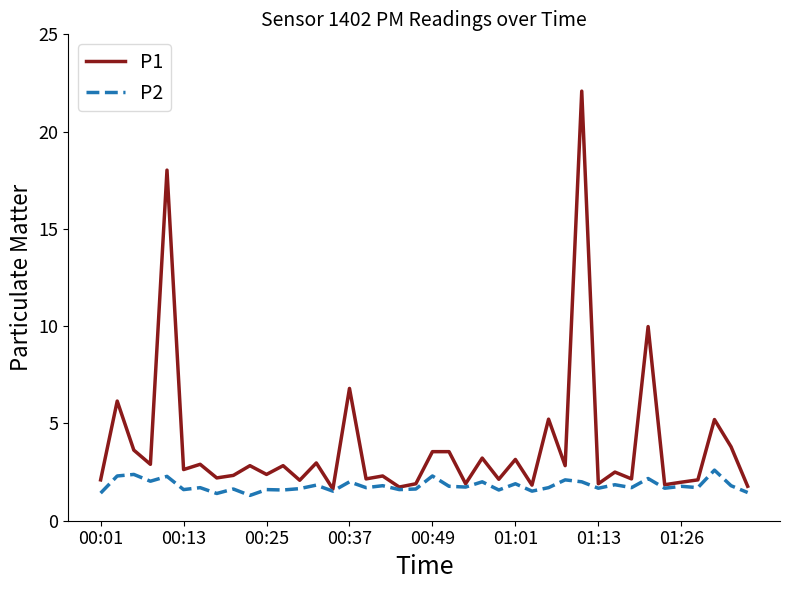

What is the minimum value shown in the chart?

1.3